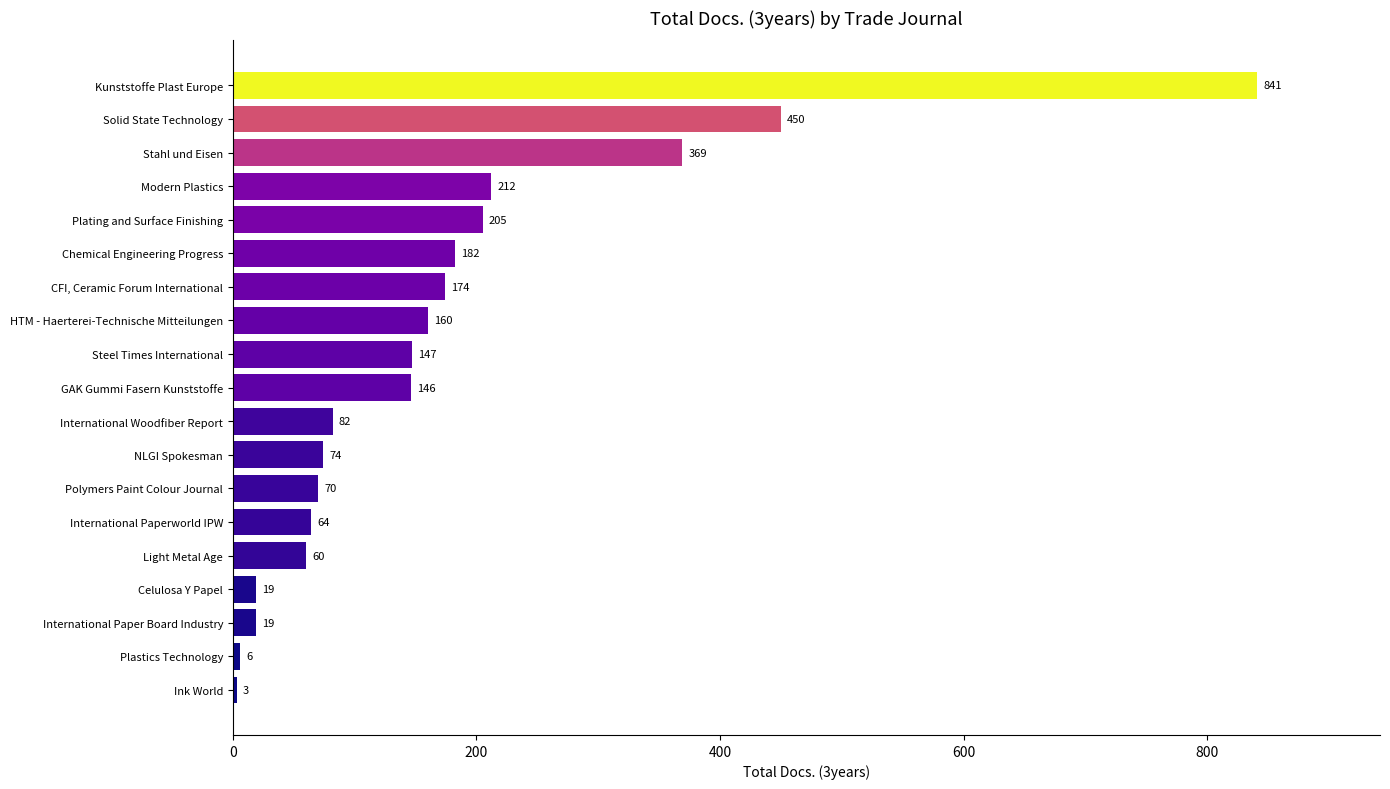

At which label is the value closest to 422?

Solid State Technology